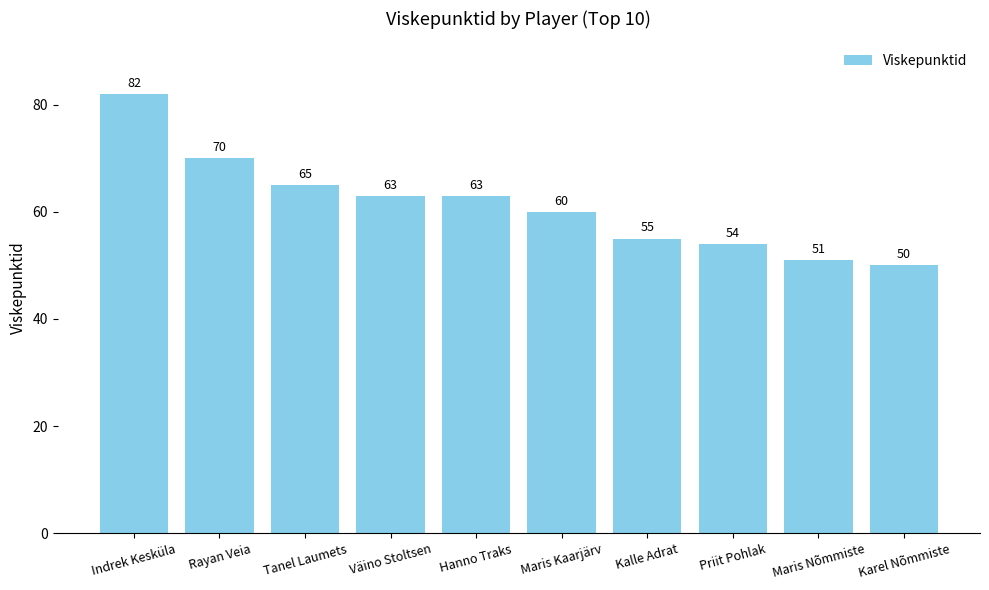

What is the approximate value at Väino Stoltsen?

63